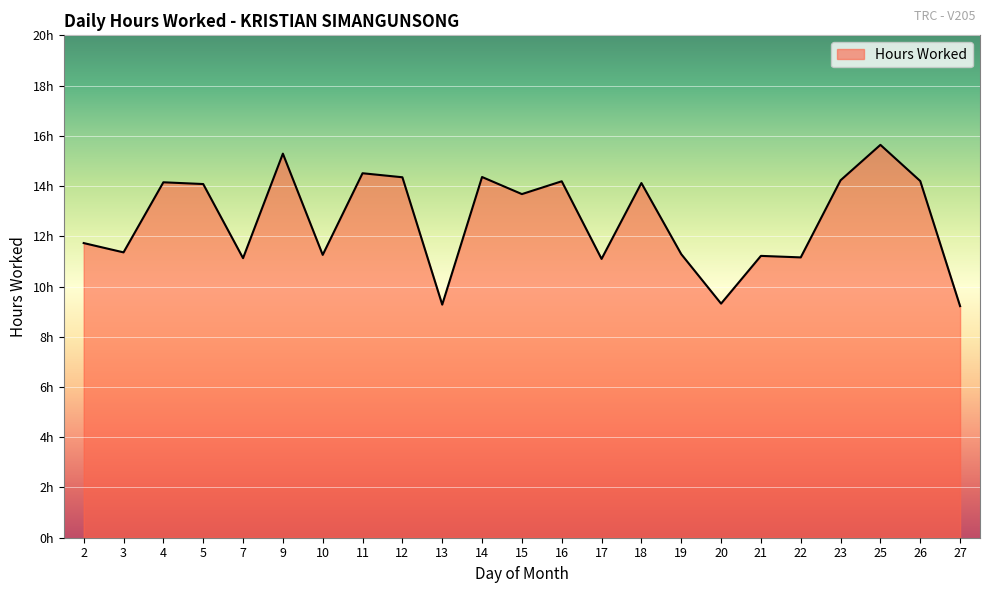

What is the minimum value shown in the chart?

9.2